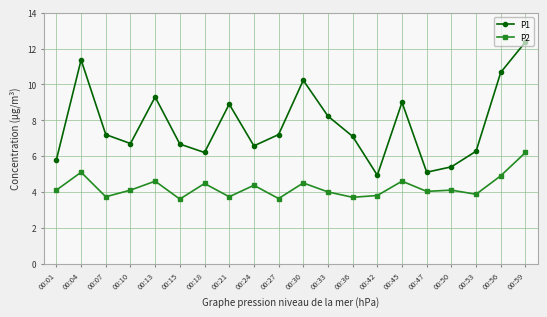

Is it true that P1 equals 12.5 at 00:07?

False